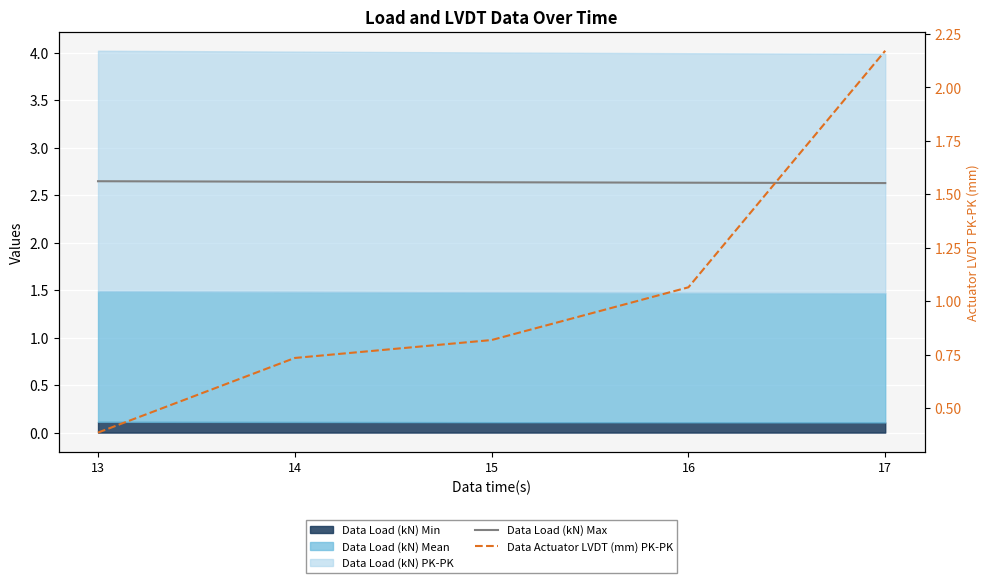

What is the highest value of the Data Load (kN) Max series?

2.6